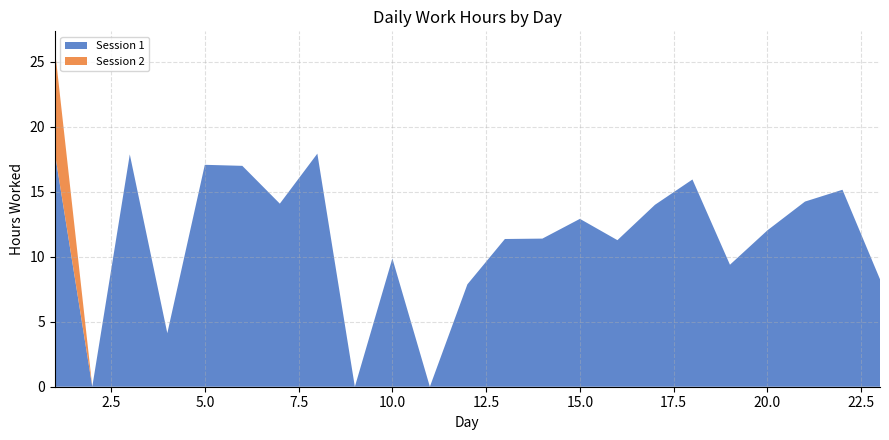

Reading right to left, list all the values displayed in this chart.

Session 1: 23=8.3	22=15.2	21=14.2	20=12.0	19=9.4	18=15.9	17=14.0	16=11.3	15=12.9	14=11.4	13=11.4	12=7.9	11=0.0	10=9.9	9=0.0	8=17.9	7=14.1	6=17.0	5=17.1	4=4.1	3=17.9	2=0.0	1=18.0
Session 2: 23=0.0	22=0.0	21=0.0	20=0.0	19=0.0	18=0.0	17=0.0	16=0.0	15=0.0	14=0.0	13=0.0	12=0.0	11=0.0	10=0.0	9=0.0	8=0.0	7=0.0	6=0.0	5=0.0	4=0.0	3=0.0	2=0.0	1=8.0